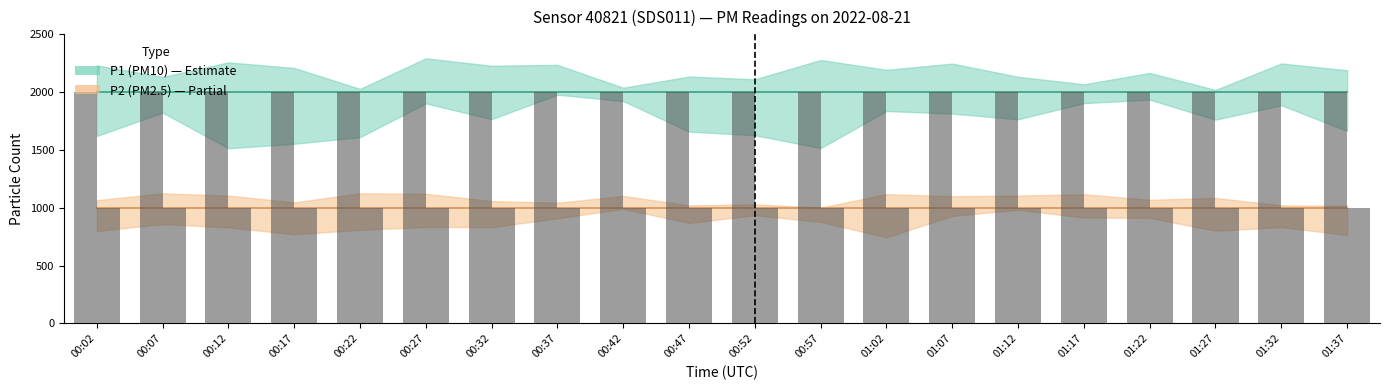

Are the bars horizontal?

No